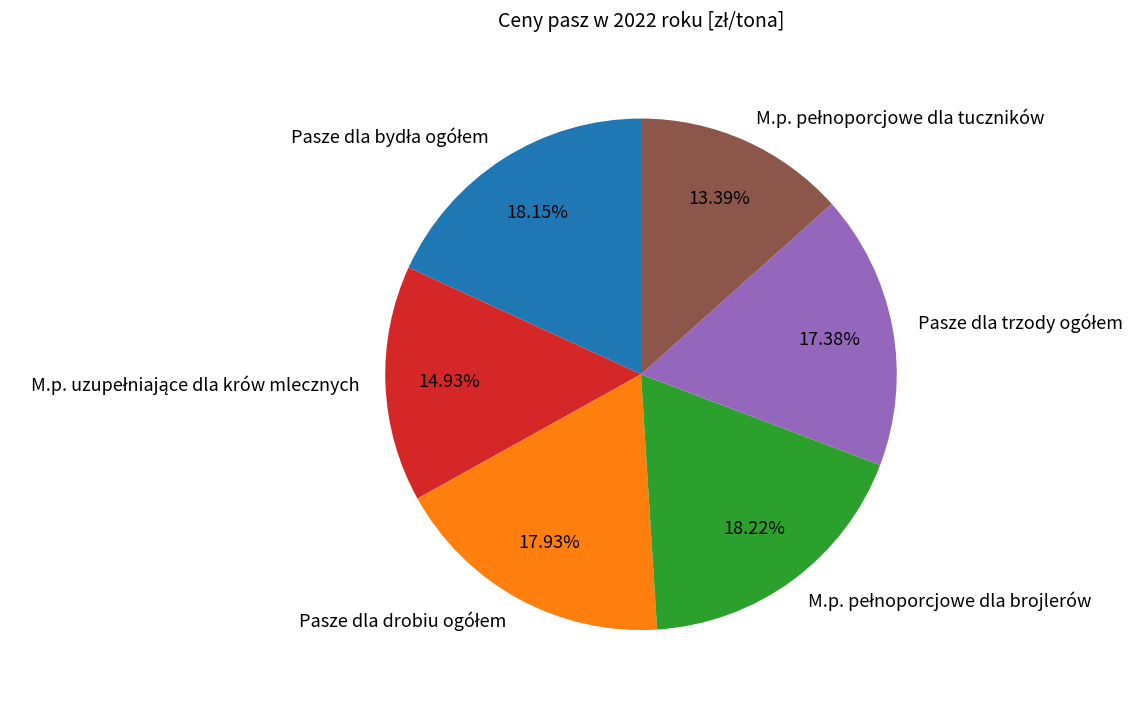

To the nearest percent, what is the difference between the largest and smallest slice percentages?

5%